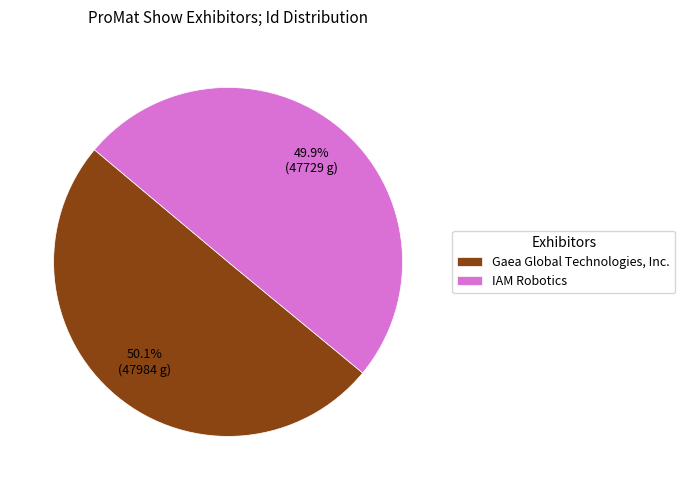

Combined, what portion of the pie is IAM Robotics and Gaea Global Technologies, Inc.?

100.0%